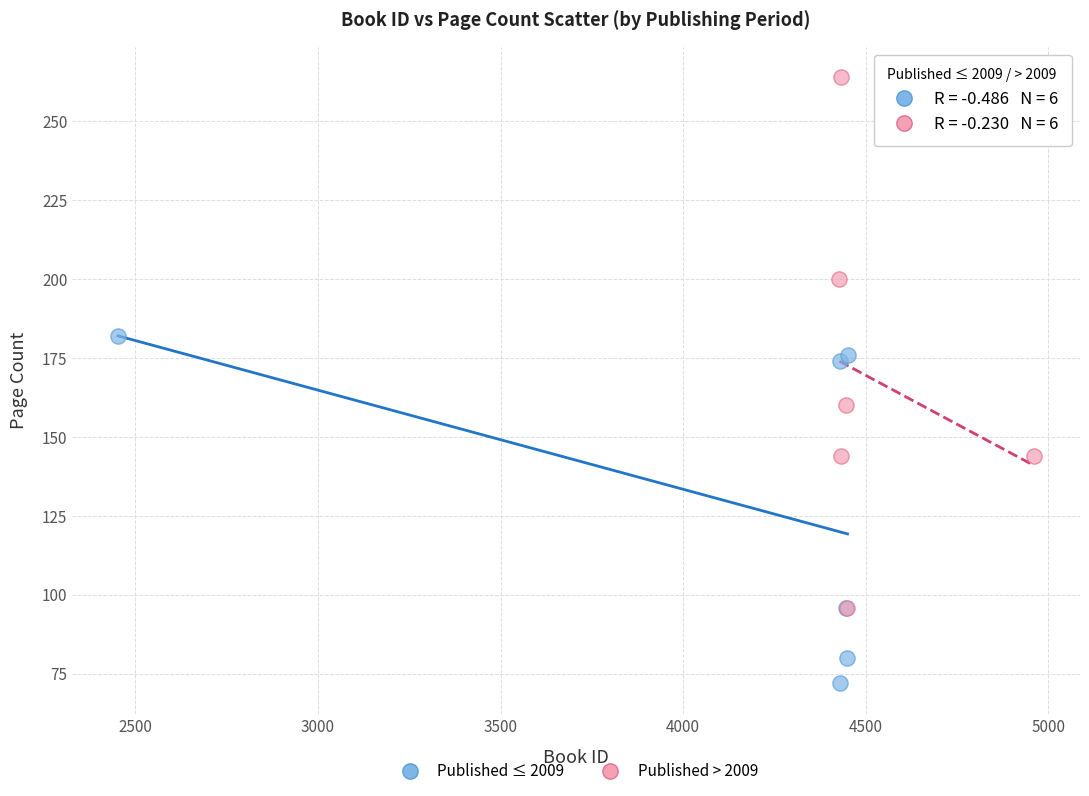

Which series reaches the minimum Y coordinate?

Published ≤ 2009